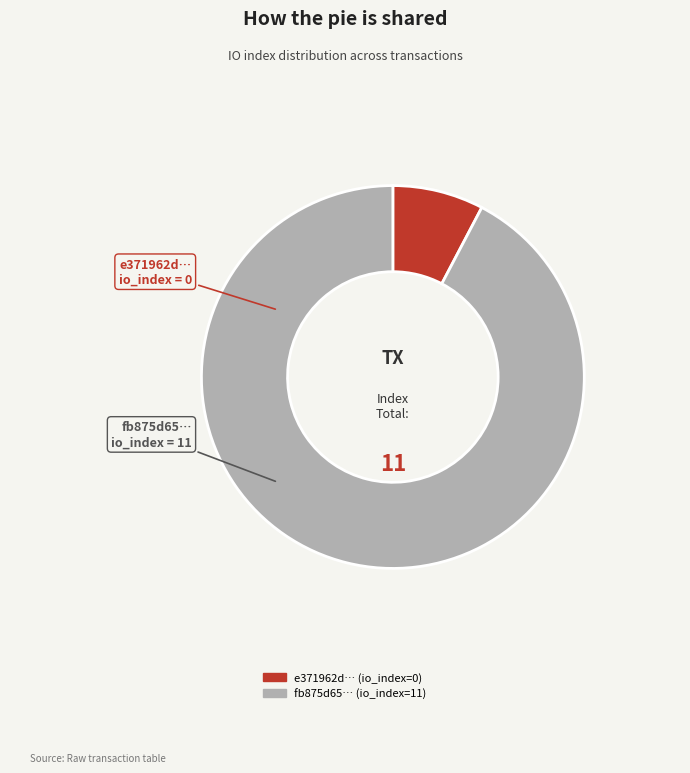

Does any single category account for the majority?

Yes